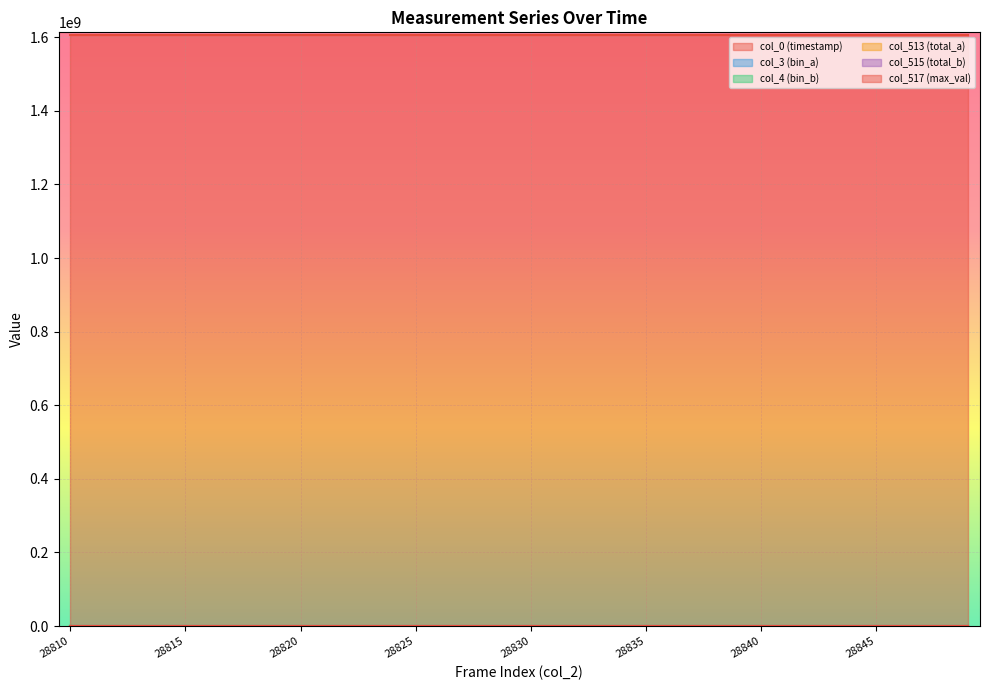

What is the difference between the maximum and minimum values in the col_513 (total_a) series?

223.0